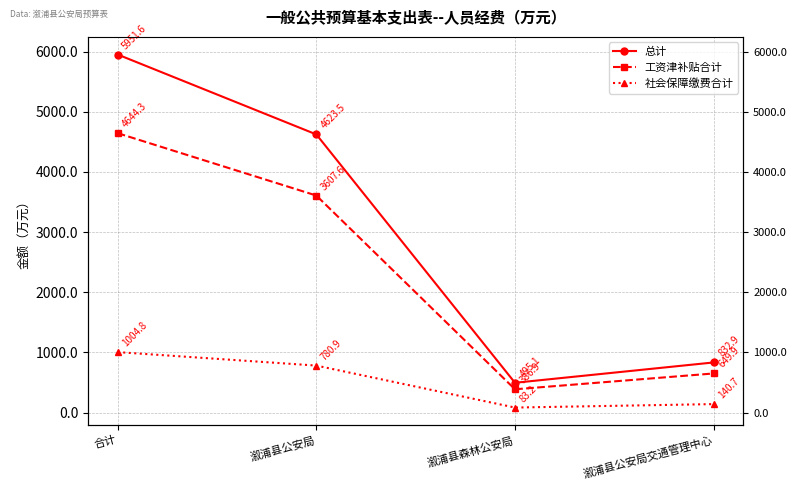

What is the value of the 社会保障缴费合计 point at the 3rd from the left?

83.2